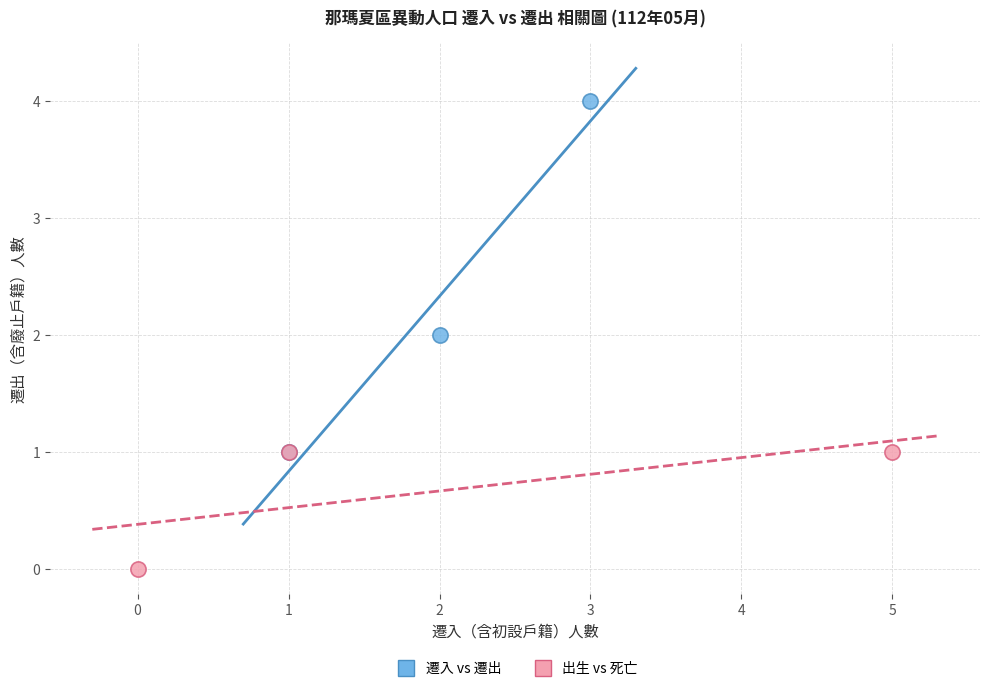

Which series contains the highest Y value?

遷入 vs 遷出